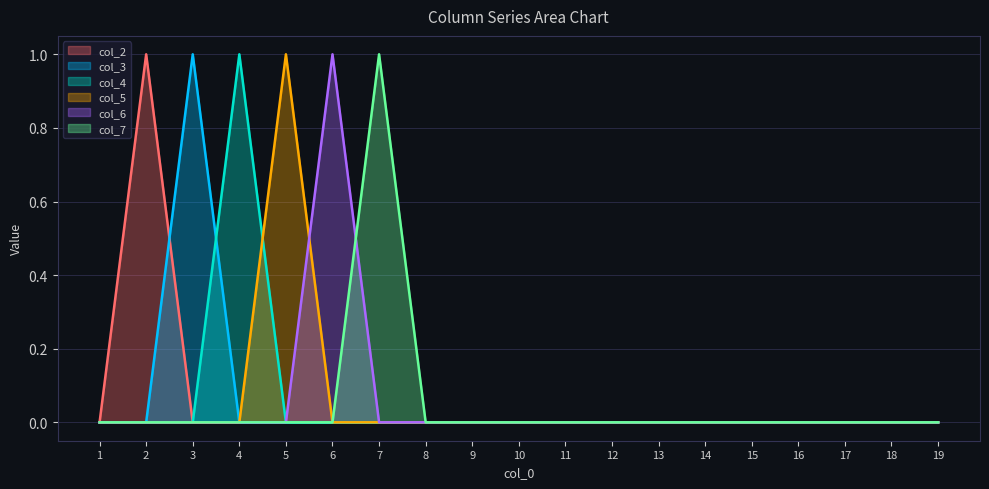

Which series has the largest total across all categories?

col_2